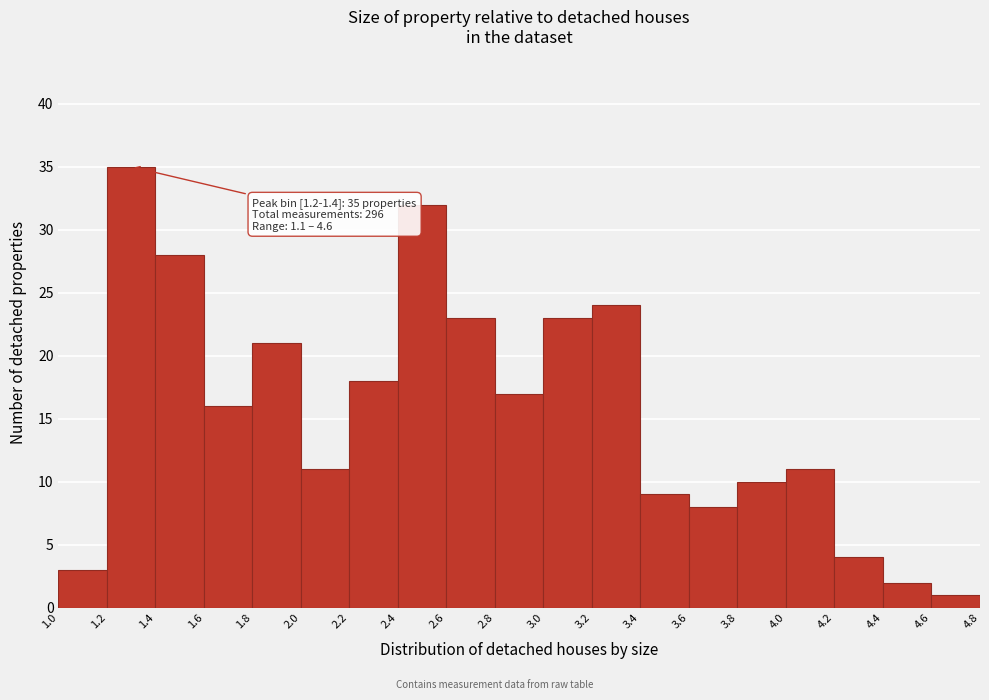

Which range on the x-axis has the tallest bar?

1.2 to 1.4